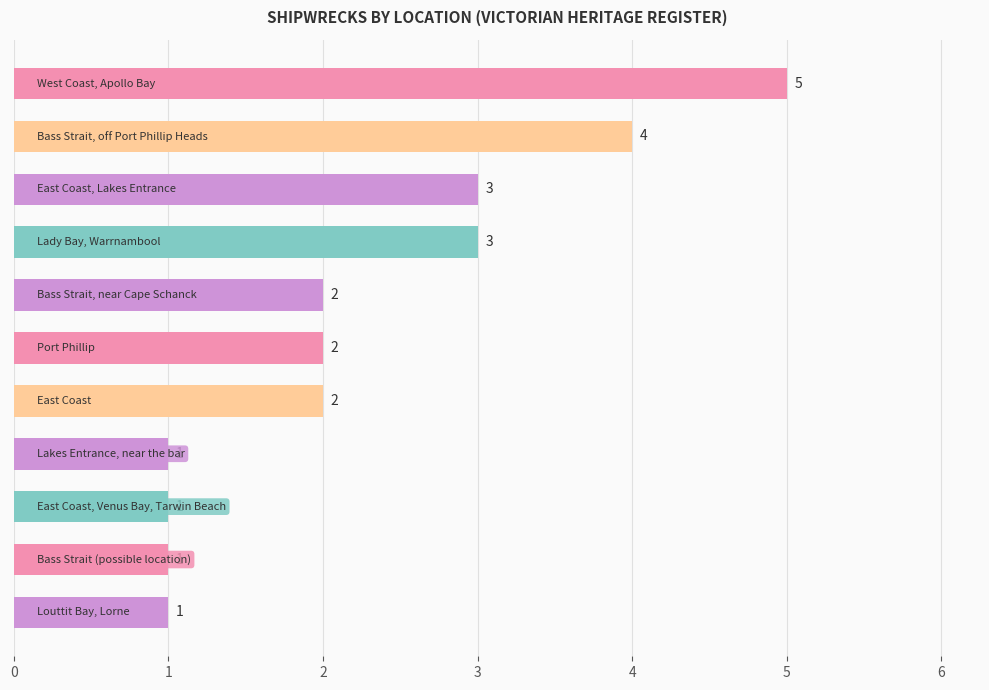

What is the smallest value displayed?

1